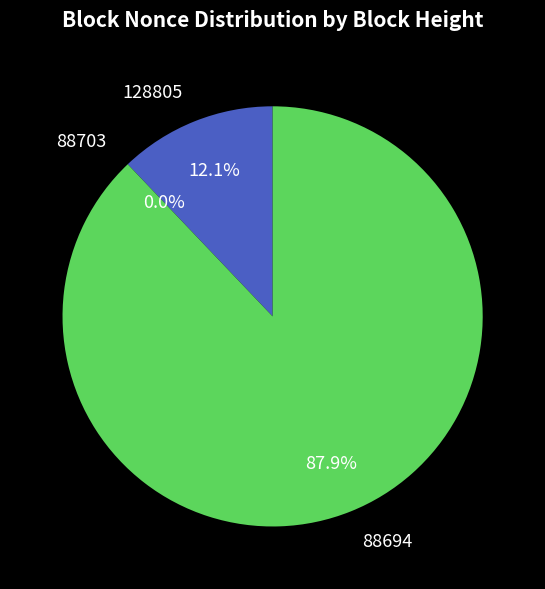

To the nearest percent, what is the average slice percentage?

33%